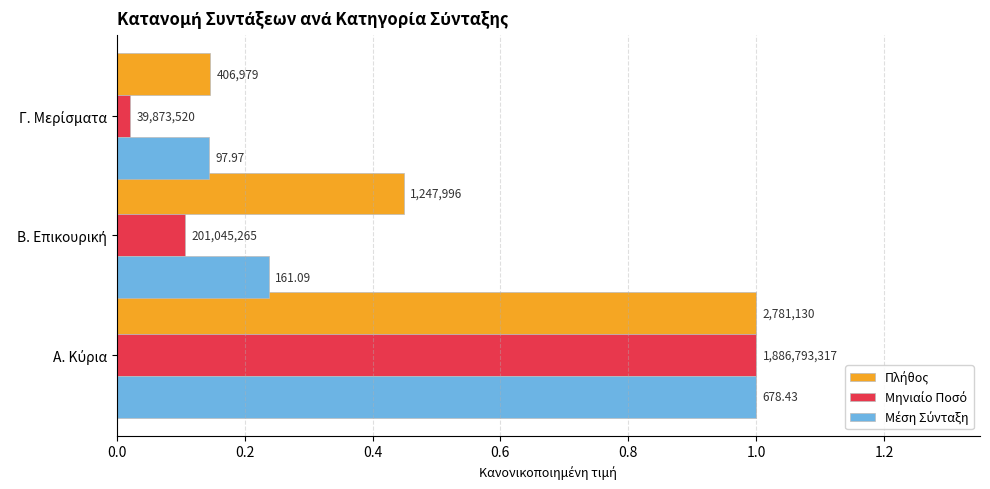

What is the value of the Μέση Σύνταξη bar at the 1st from the left?

1.0